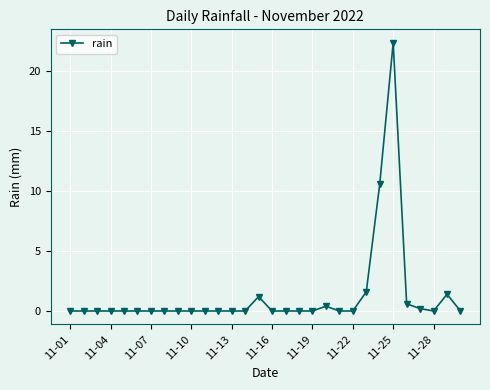

Reading right to left, list all the values displayed in this chart.

0.0	1.4	0.0	0.2	0.6	22.4	10.6	1.6	0.0	0.0	0.4	0.0	0.0	0.0	0.0	1.2	0.0	0.0	0.0	0.0	0.0	0.0	0.0	0.0	0.0	0.0	0.0	0.0	0.0	0.0